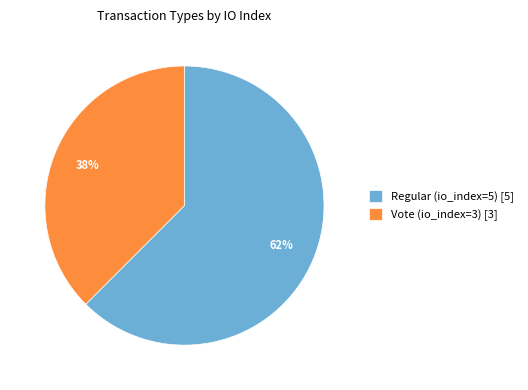

True or false: Vote (io_index=3) accounts for 38% of the total.

True